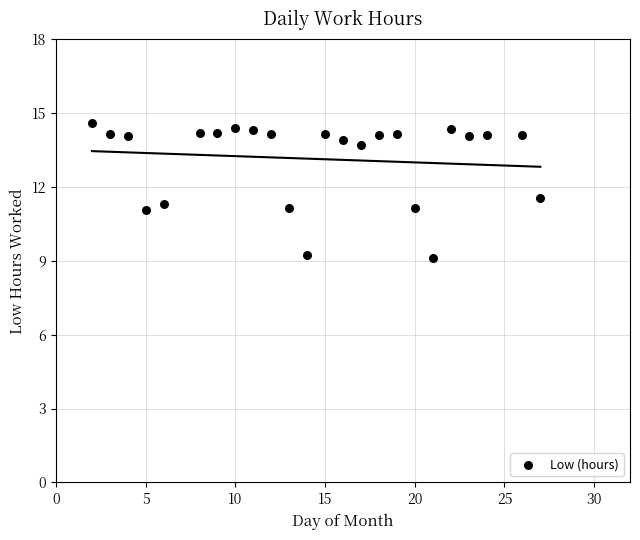

What is the range of X values (max minus min)?

25.0